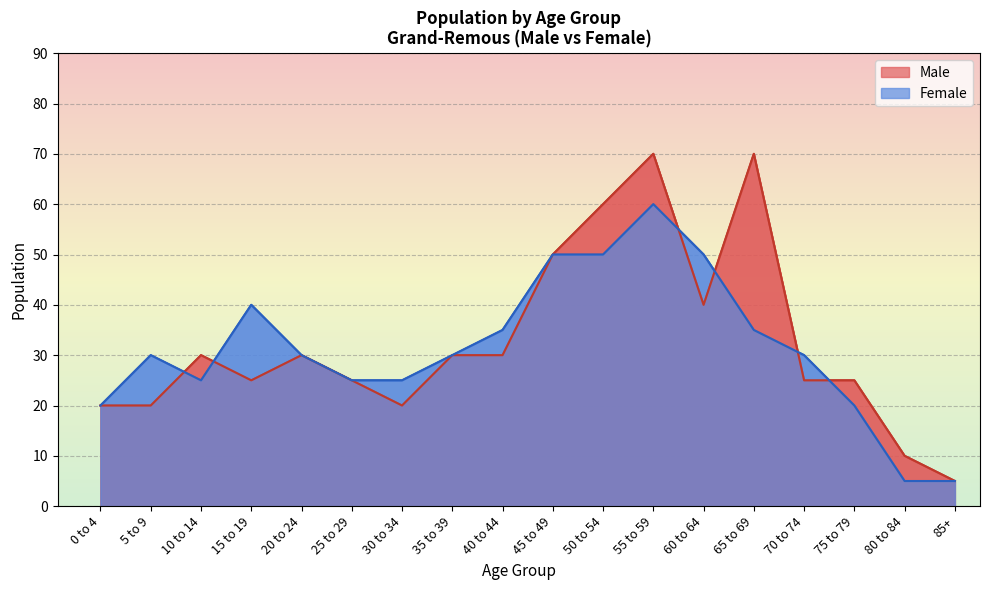

What is the spread (max minus min) of values at 15 to 19?

15